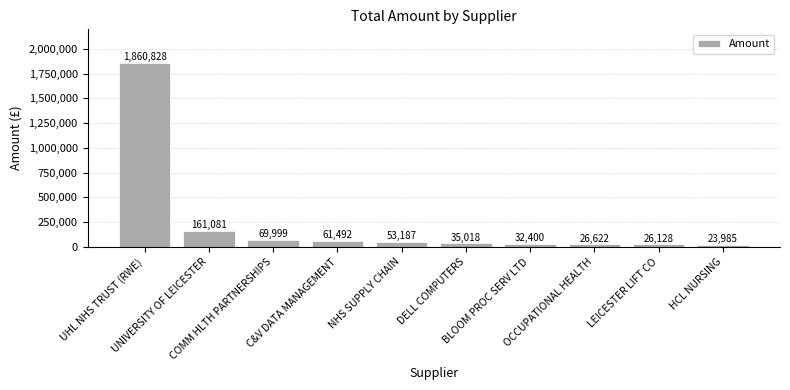

How many bars are there in total?

10